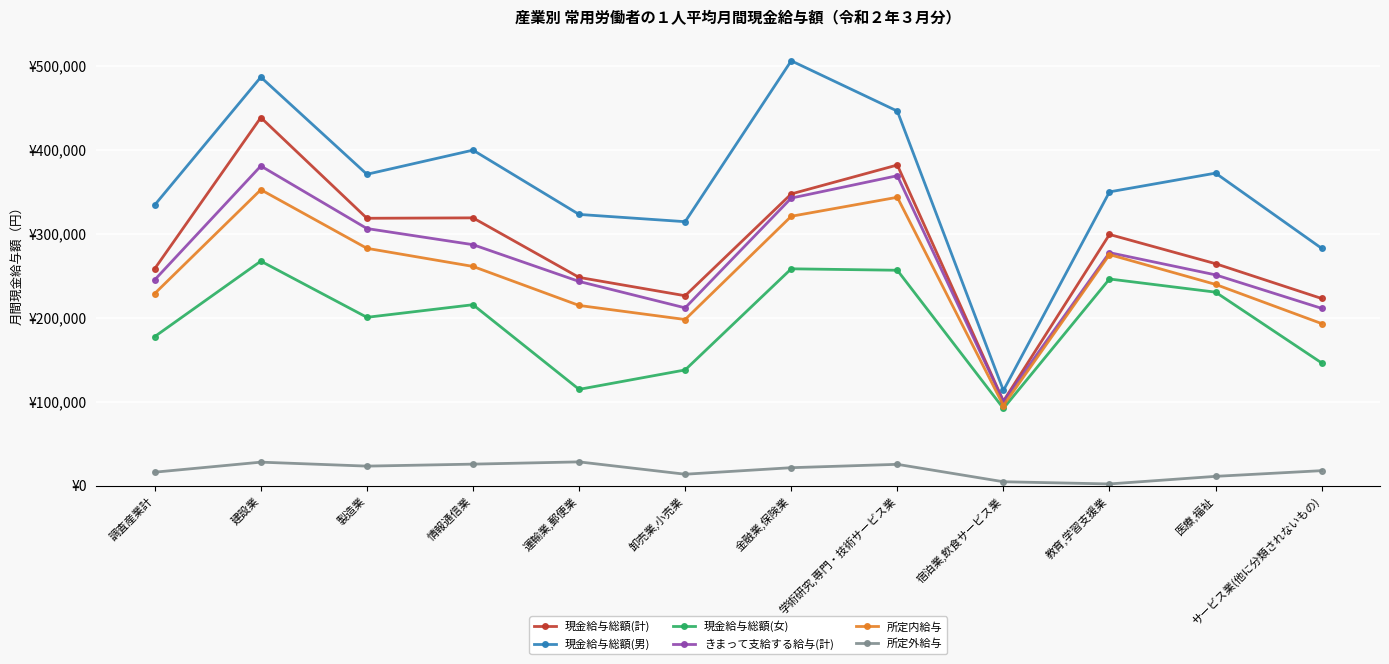

Rank the categories by きまって支給する給与(計) value from lowest to highest.

宿泊業,飲食サービス業, サービス業(他に分類されないもの), 卸売業,小売業, 運輸業,郵便業, 調査産業計, 医療,福祉, 教育,学習支援業, 情報通信業, 製造業, 金融業,保険業, 学術研究,専門・技術サービス業, 建設業